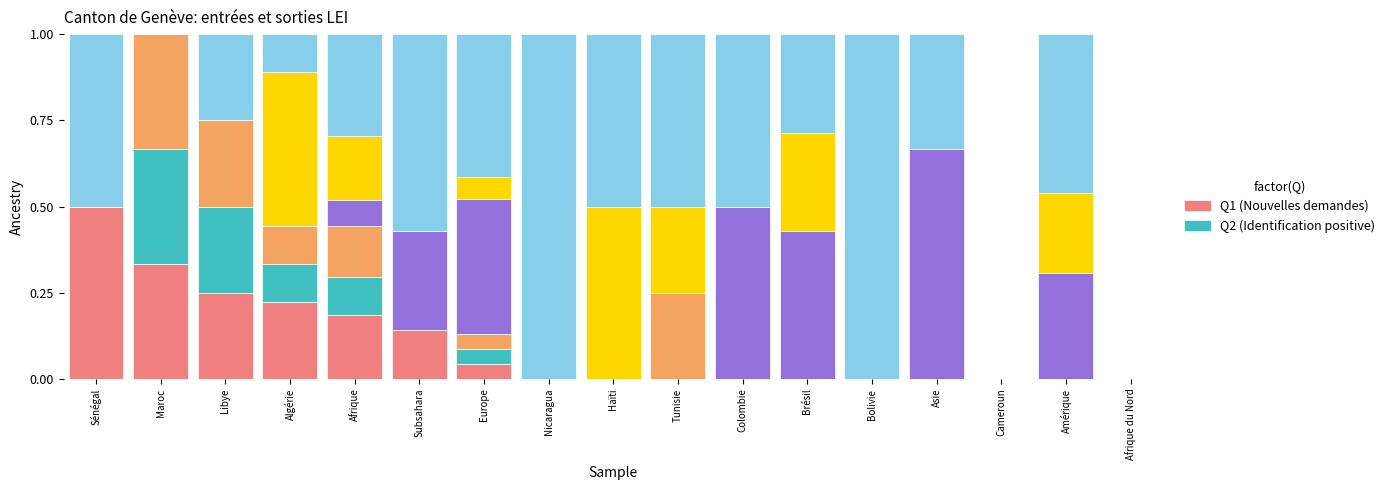

What is the total value across all series at Colombie?

1.0